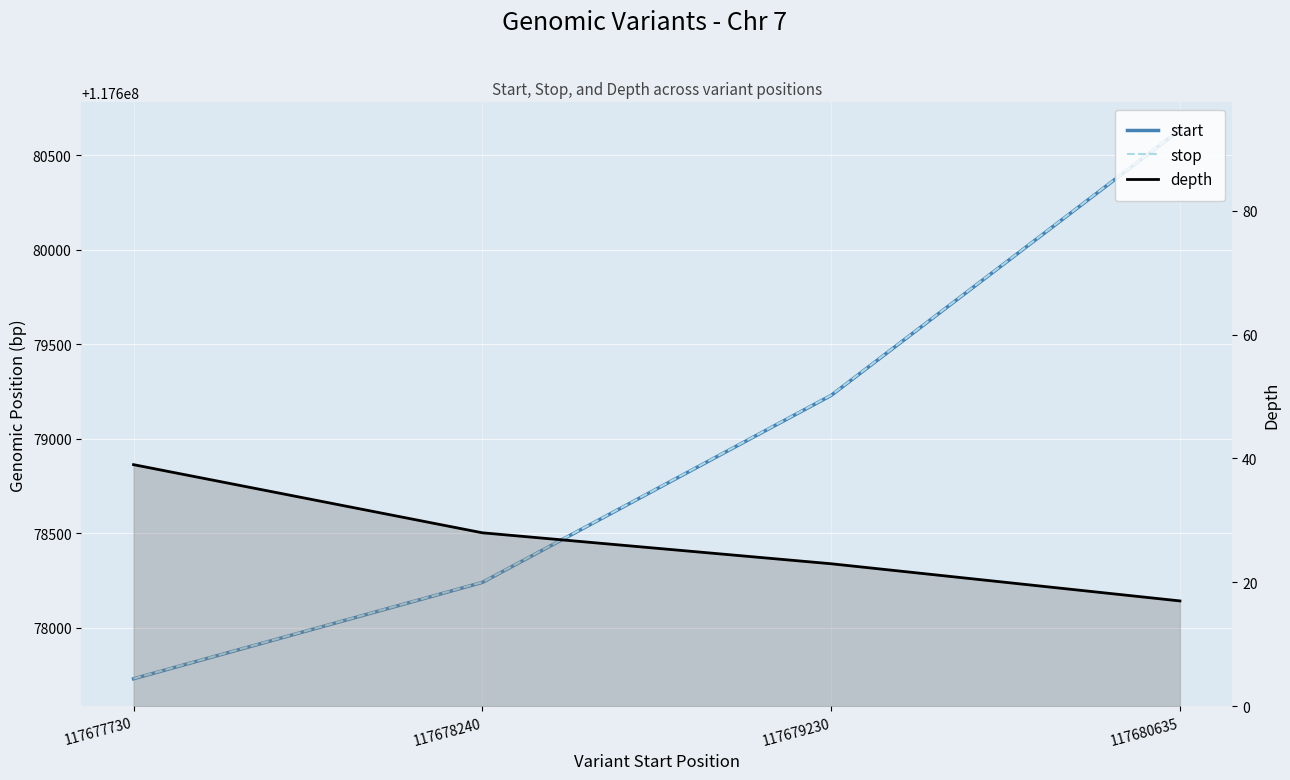

Does the chart display data point markers on the line(s)?

No